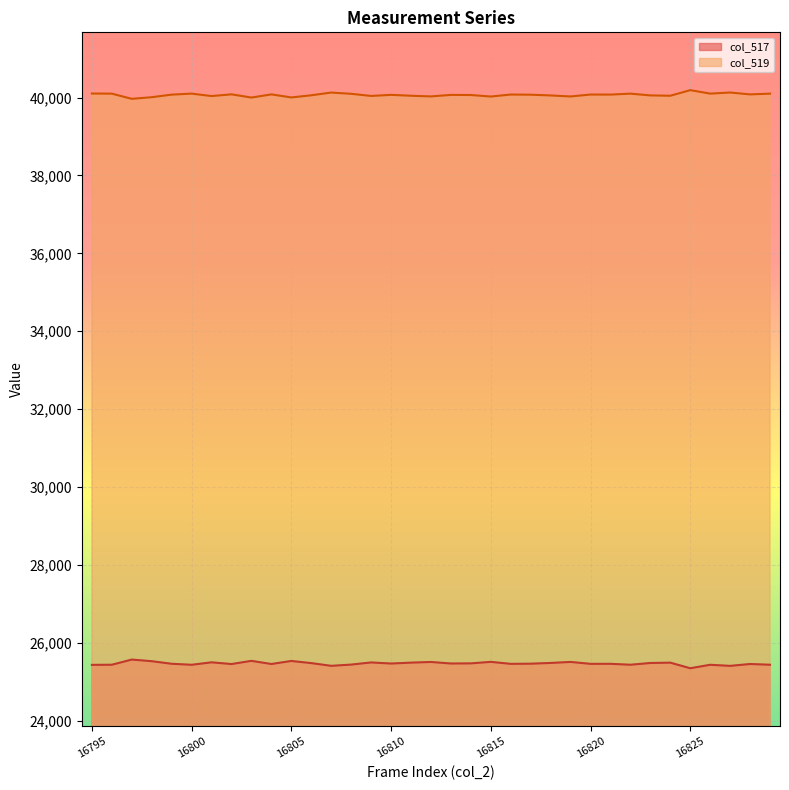

What is the spread (max minus min) of values at 16827?

14721